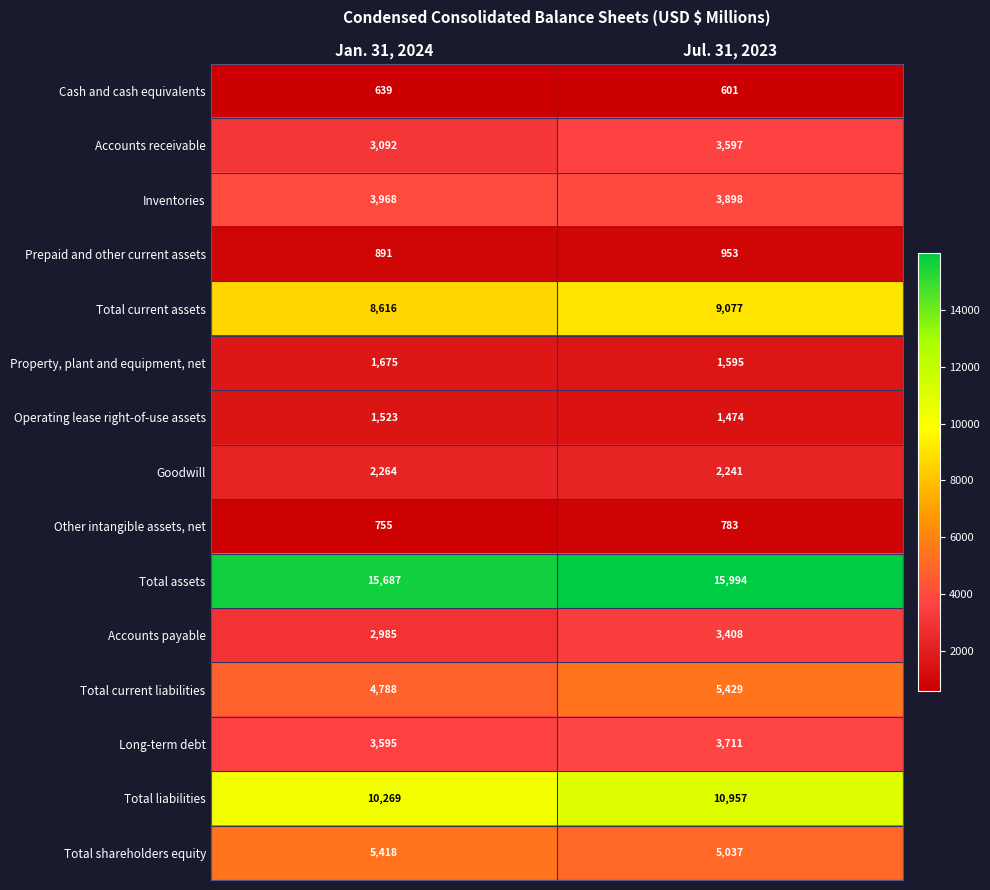

Which series has the largest total across all categories?

Total assets